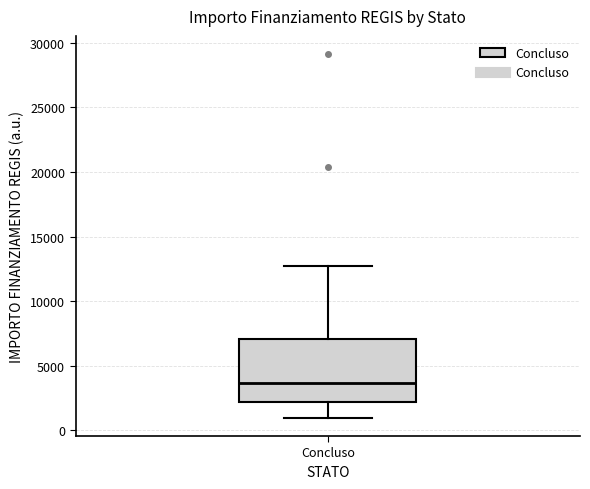

Where does the lower whisker of the box for Concluso end on the y-axis? The values are not printed on the chart, so give them approximately, as read against the axis.

1000